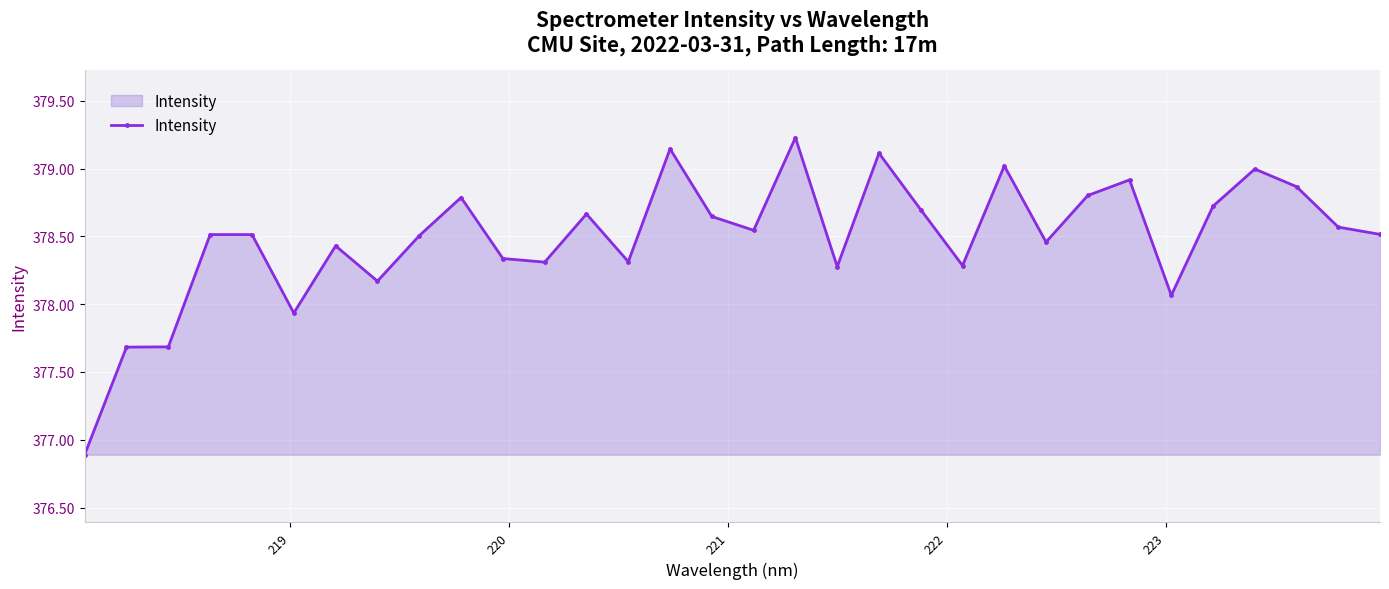

How many data points are less than 378?

4